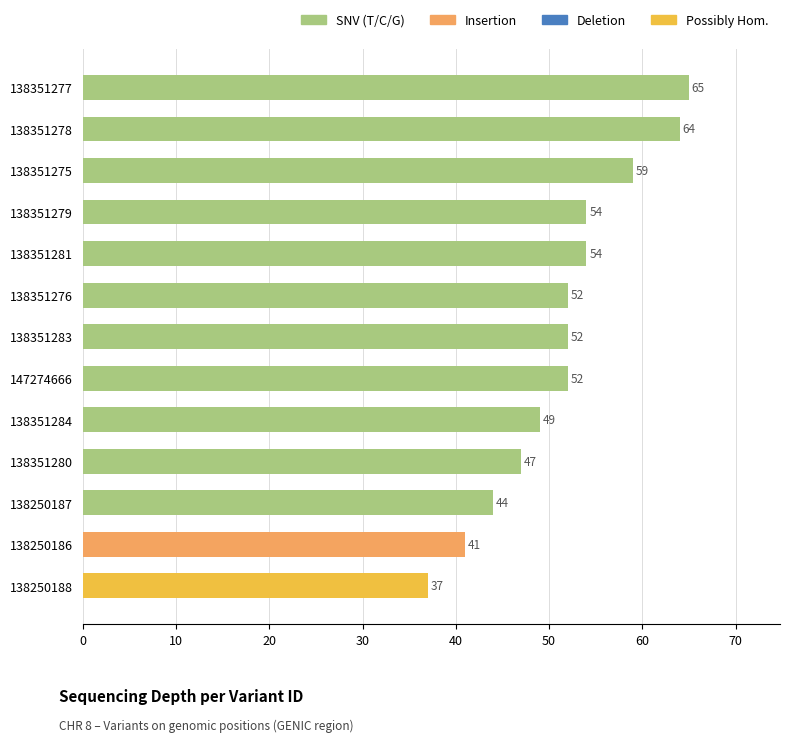

How many categories are shown in the chart?

13